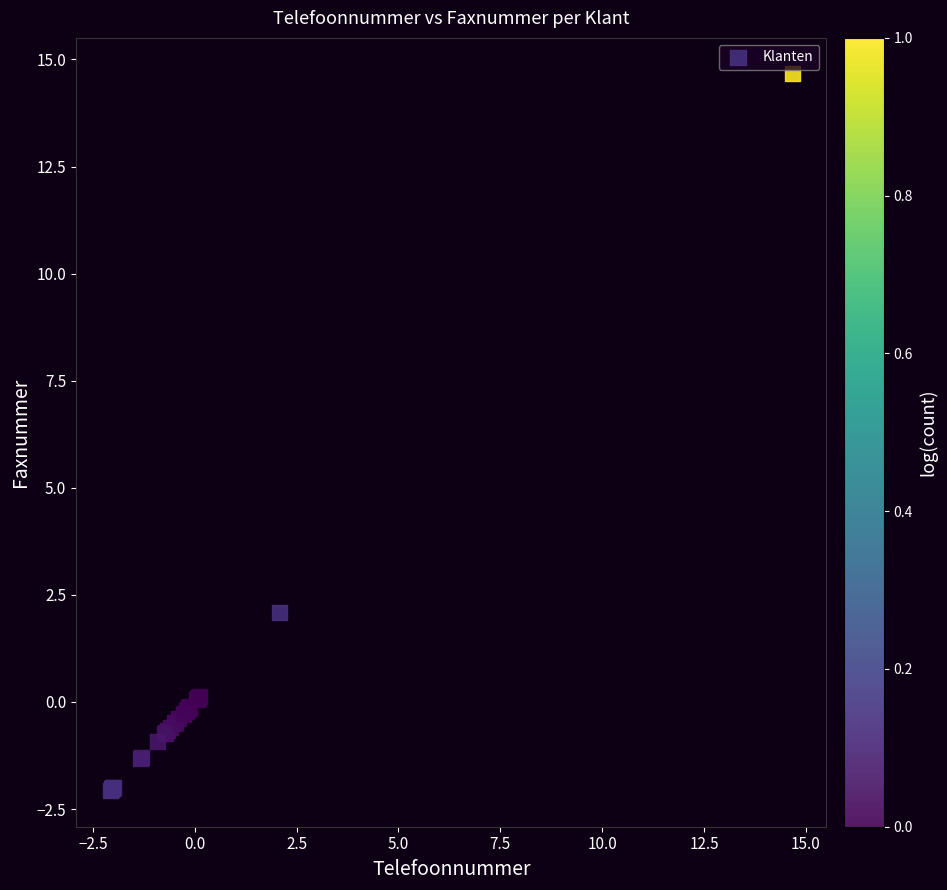

What Y value in the scatter plot is closest to 6?

2.1